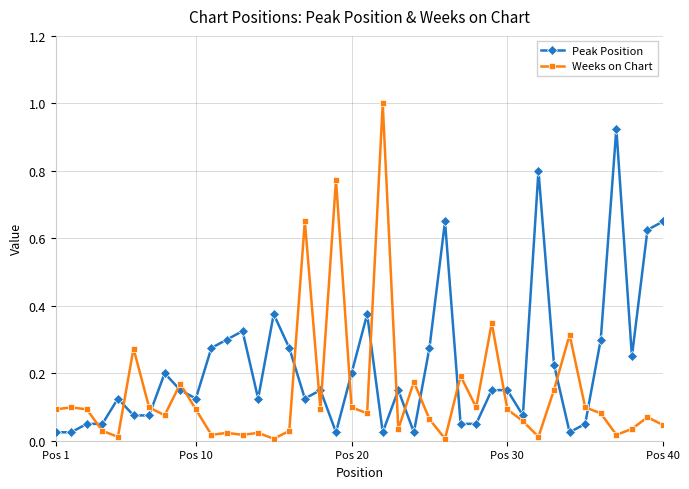

What is the difference between the maximum and minimum values in the Weeks on Chart series?

1.0